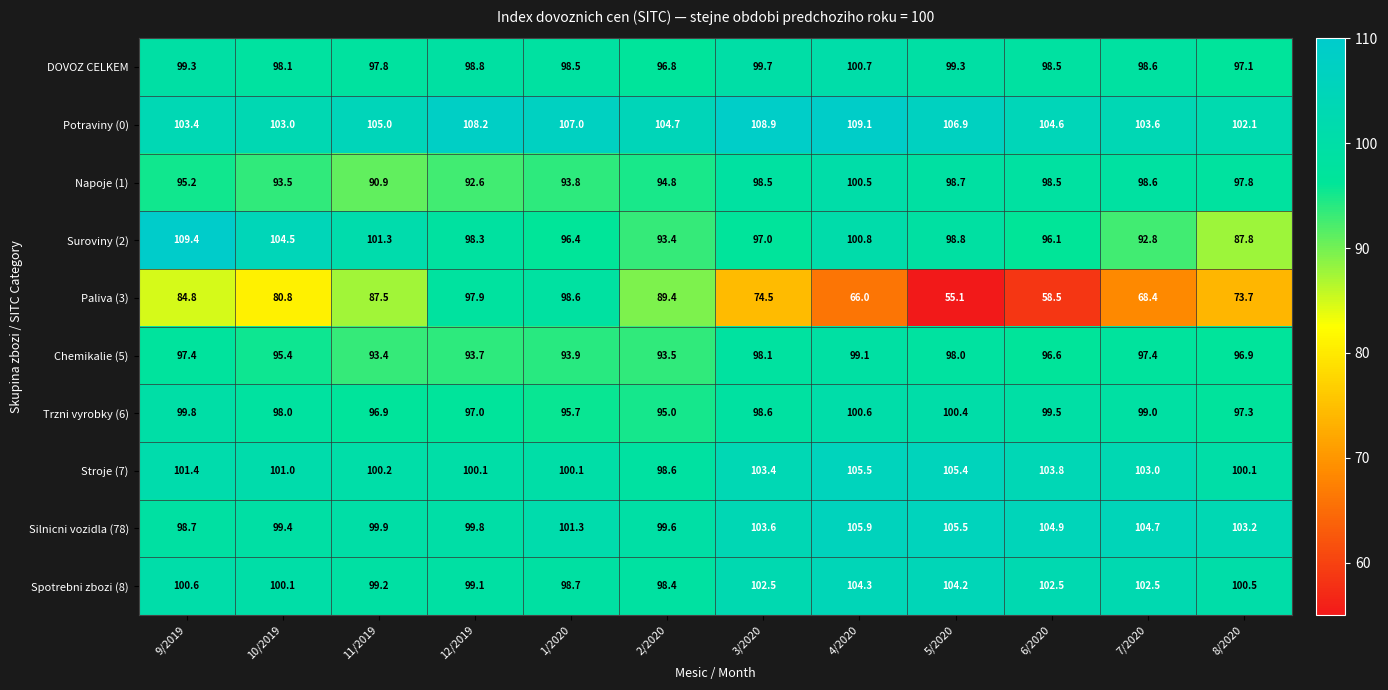

The Trzni vyrobky (6) series shows 99.0 at 7/2020. True or false?

True